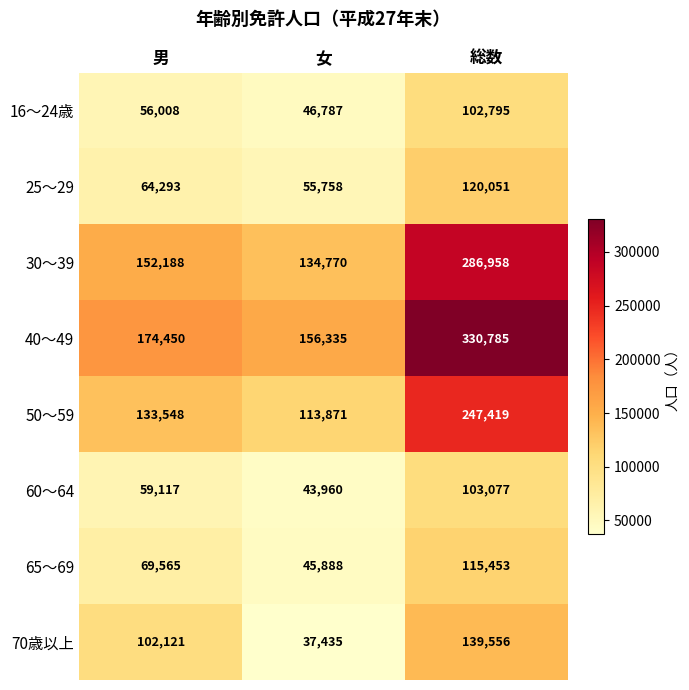

What is the average value of the 16～24歳 series?

68530